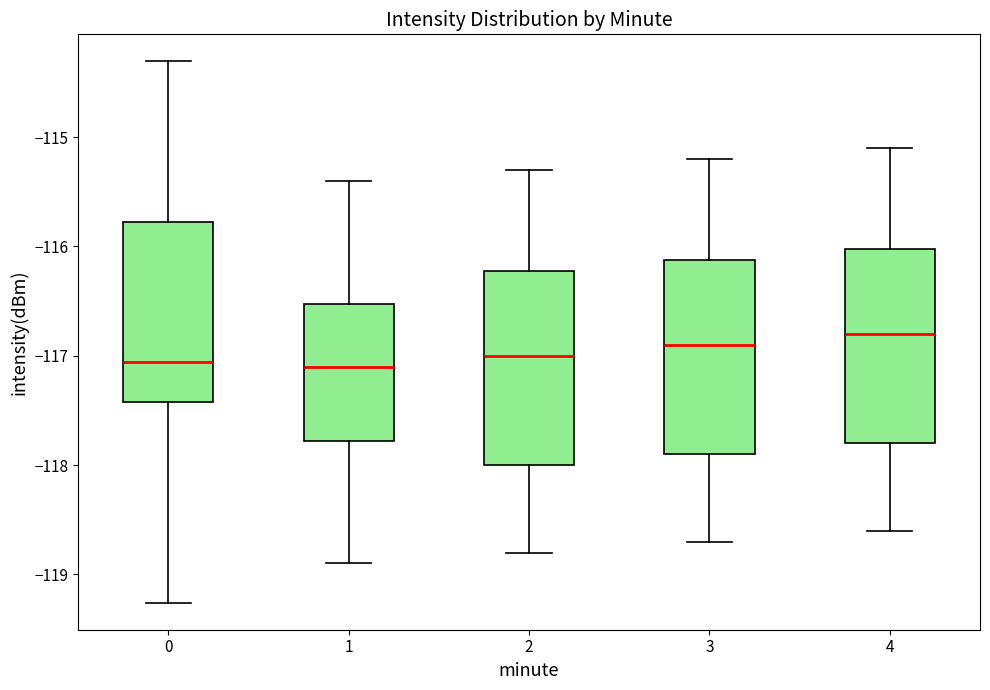

Reading left to right, transcribe this box plot: for each box, give where its median line is, the range the box spans, and where its two whiskers end, as read against the y-axis. The values are not printed on the chart, so give them approximately, as read against the axis.

0: median -117.1, box -117.4 to -115.8, whiskers -119.3 to -114.3
1: median -117.1, box -117.8 to -116.5, whiskers -118.9 to -115.4
2: median -117.0, box -118.0 to -116.2, whiskers -118.8 to -115.3
3: median -116.9, box -117.9 to -116.1, whiskers -118.7 to -115.2
4: median -116.8, box -117.8 to -116.0, whiskers -118.6 to -115.1